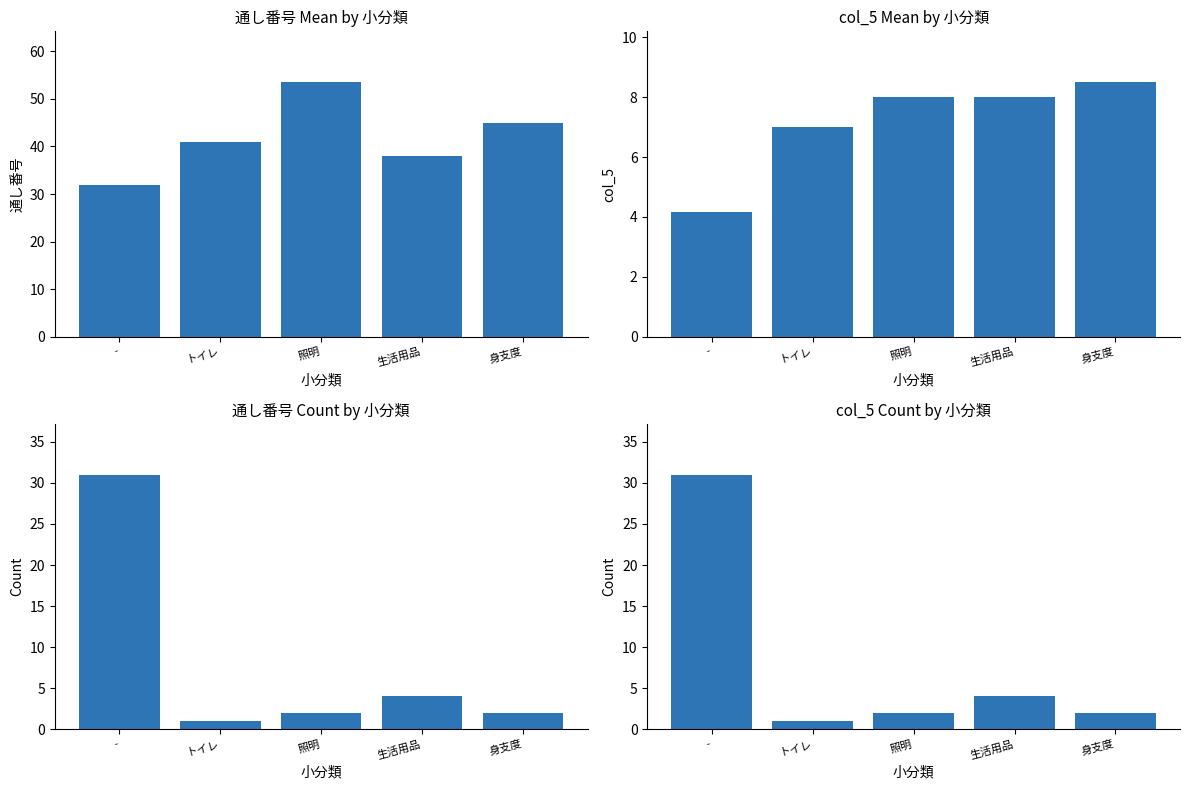

True or false: Count has a value of 0.8 at 身支度.

False